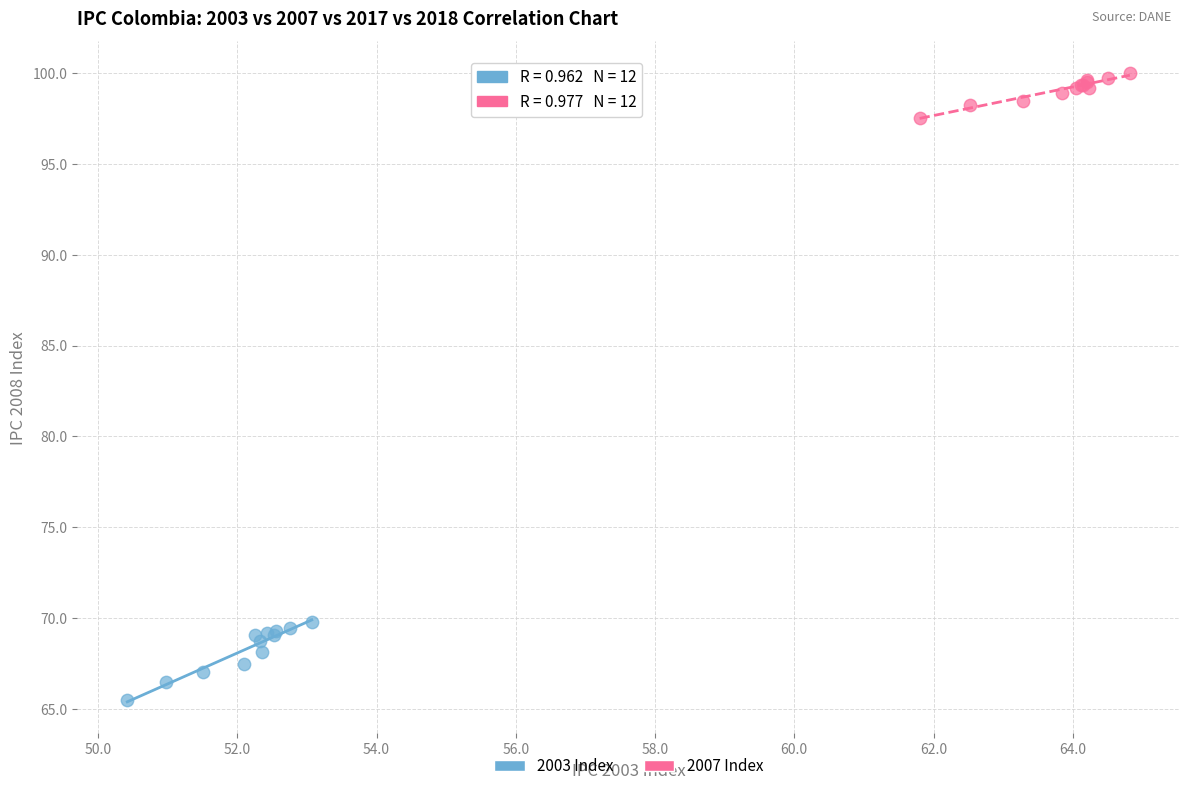

What are all the series names shown in the legend?

2003 Index, 2007 Index